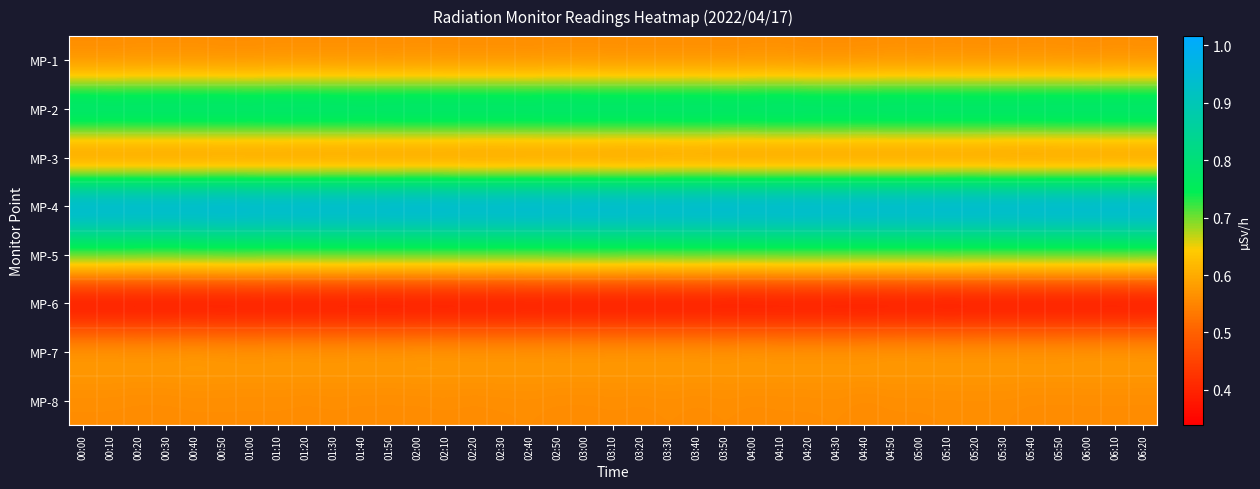

Which label corresponds to the largest value in the chart?

00:50